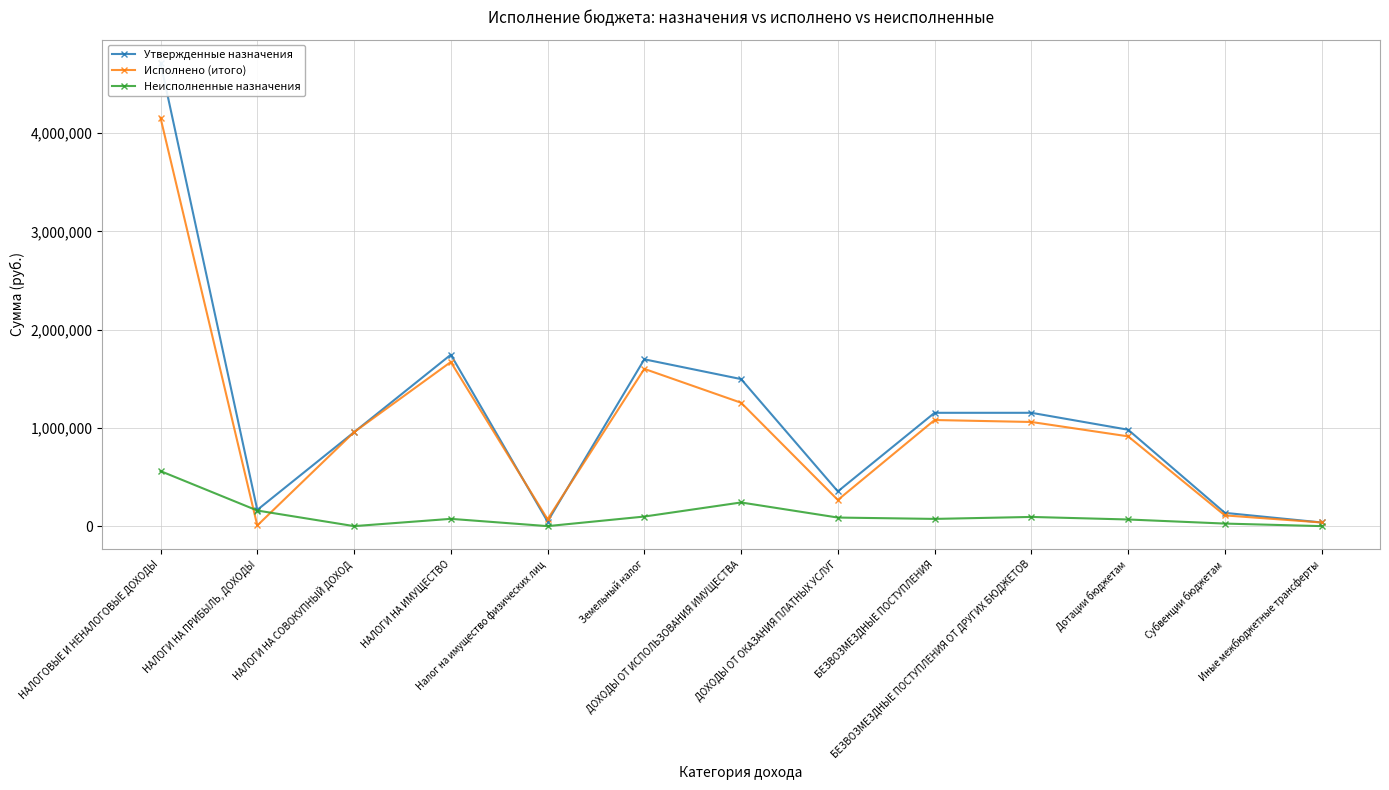

What is the difference between the Неисполненные назначения values at НАЛОГИ НА ПРИБЫЛЬ, ДОХОДЫ and Иные межбюджетные трансферты?

158746.6